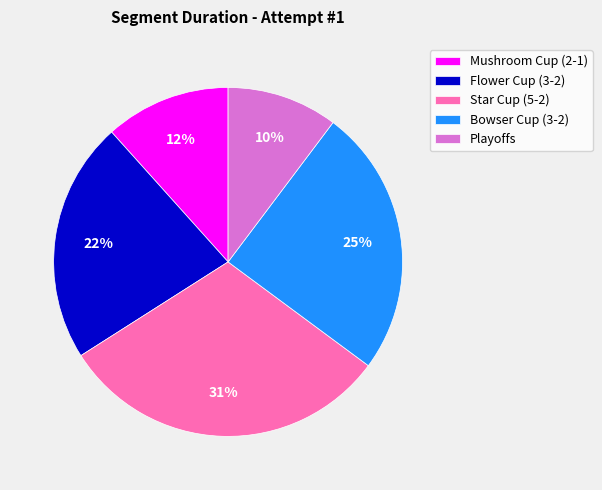

Combined, do Flower Cup (3-2) and Mushroom Cup (2-1) account for over 50%?

No